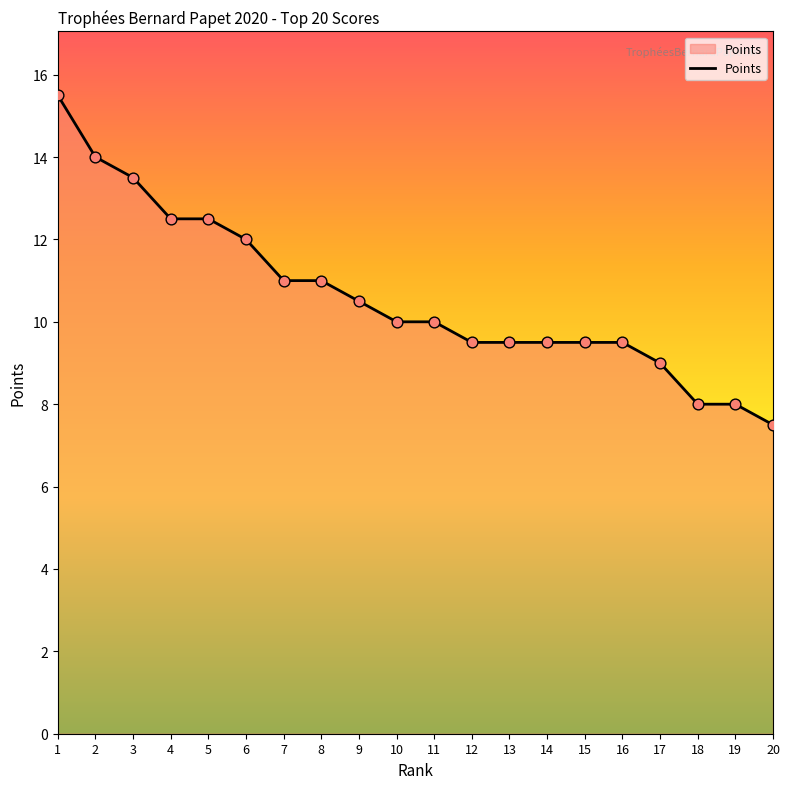

Between 9 and 1, which is larger?

1